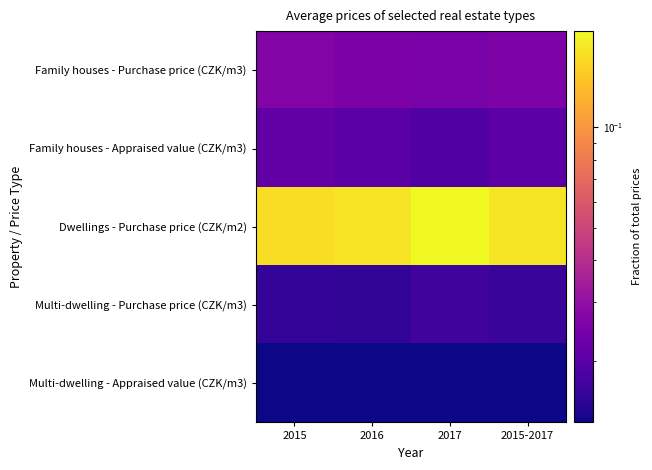

Which category has the highest value across all series?

2017